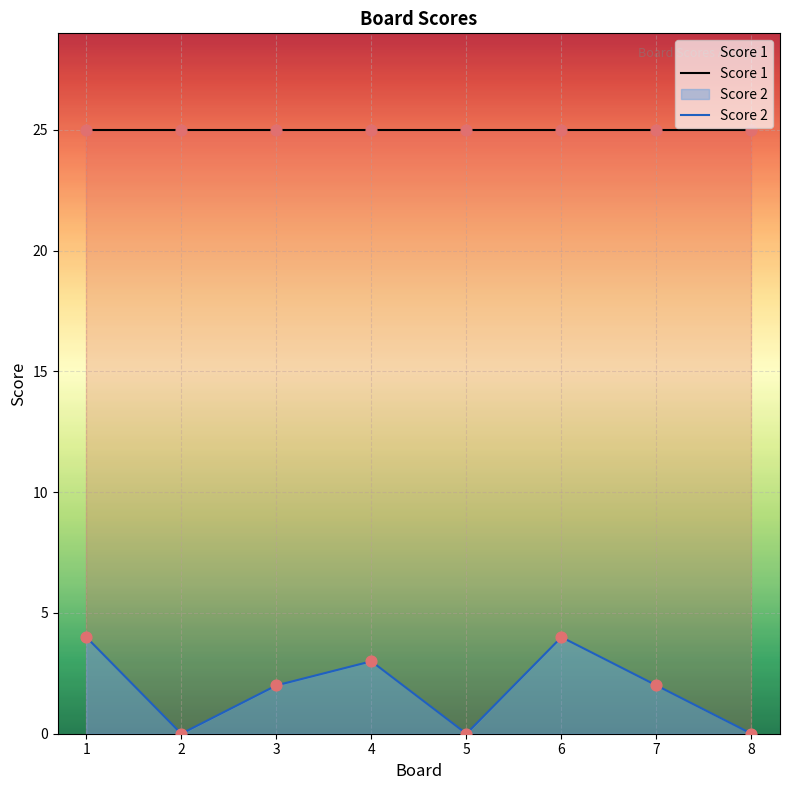

At how many categories does at least one series exceed 8?

8